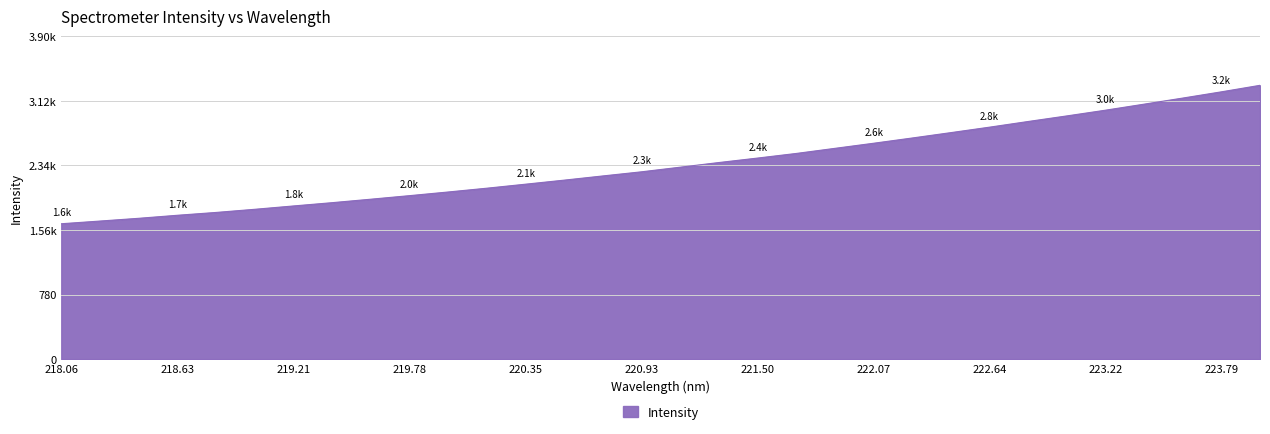

Where is the data nearest to the value 2470?

221.6902